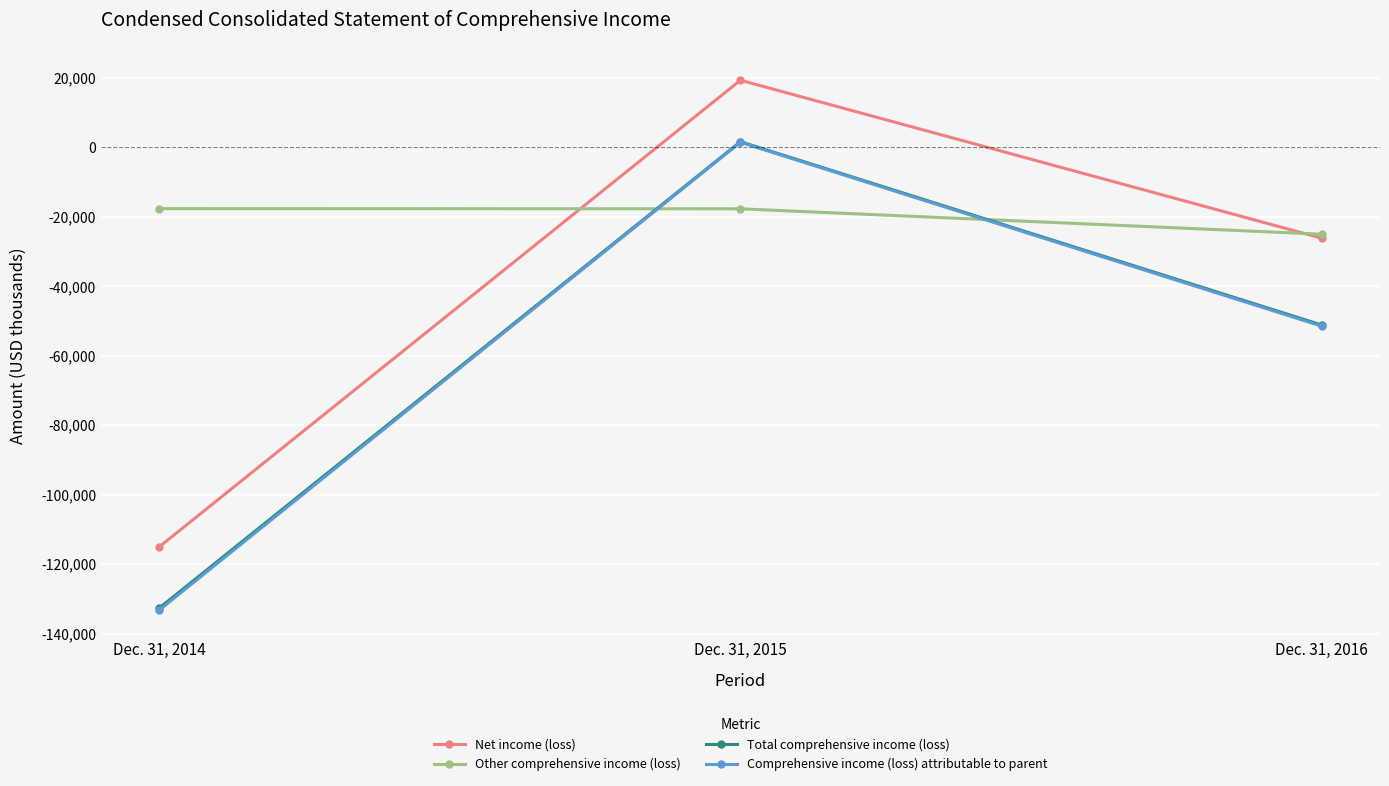

What is the sum of all Net income (loss) values?

-121907